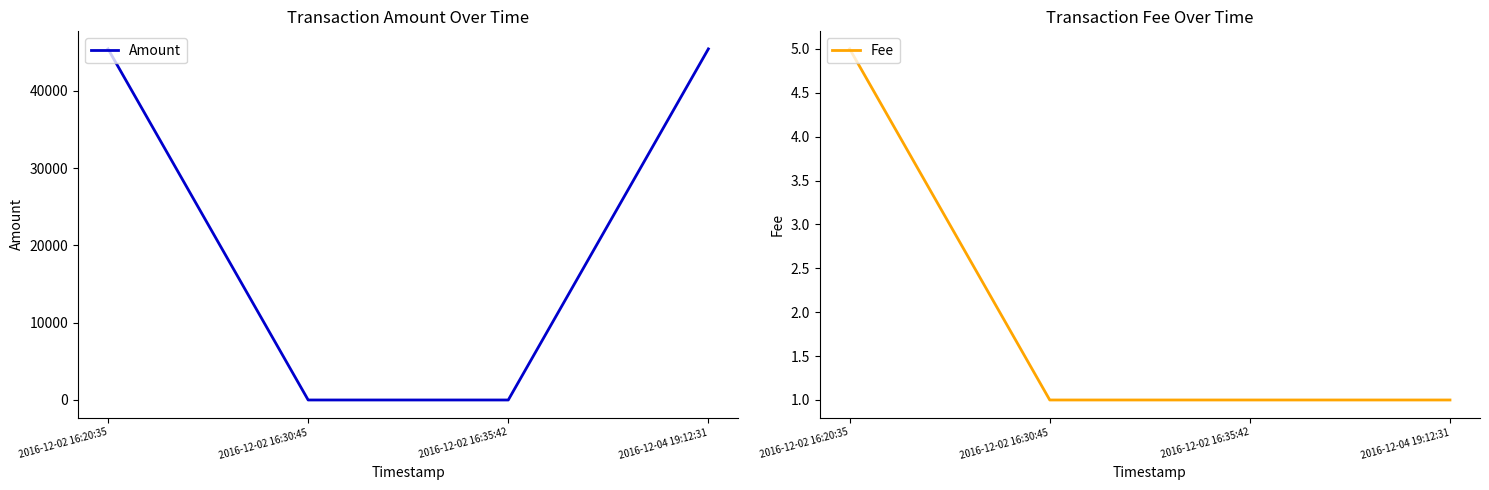

What is the sum of the Amount values at 2016-12-04 19:12:31 and 2016-12-02 16:35:42?

45450.2